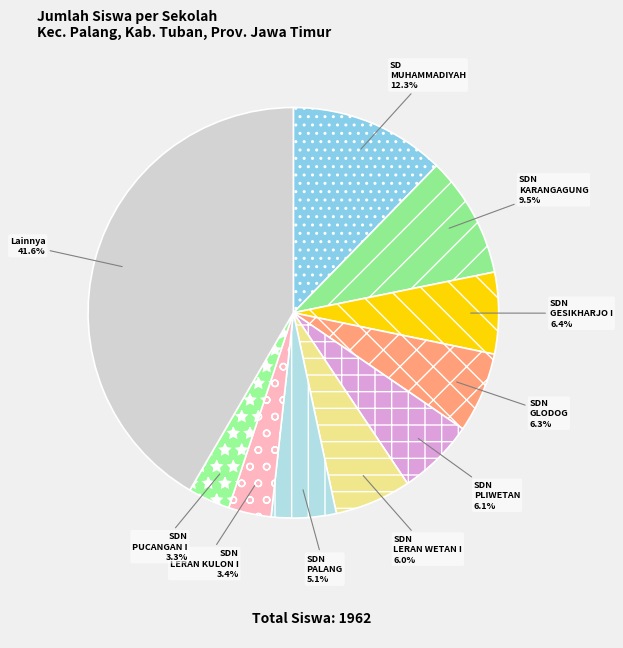

What is the ratio of the value at SDN PALANG to the value at SDN GLODOG?

0.8